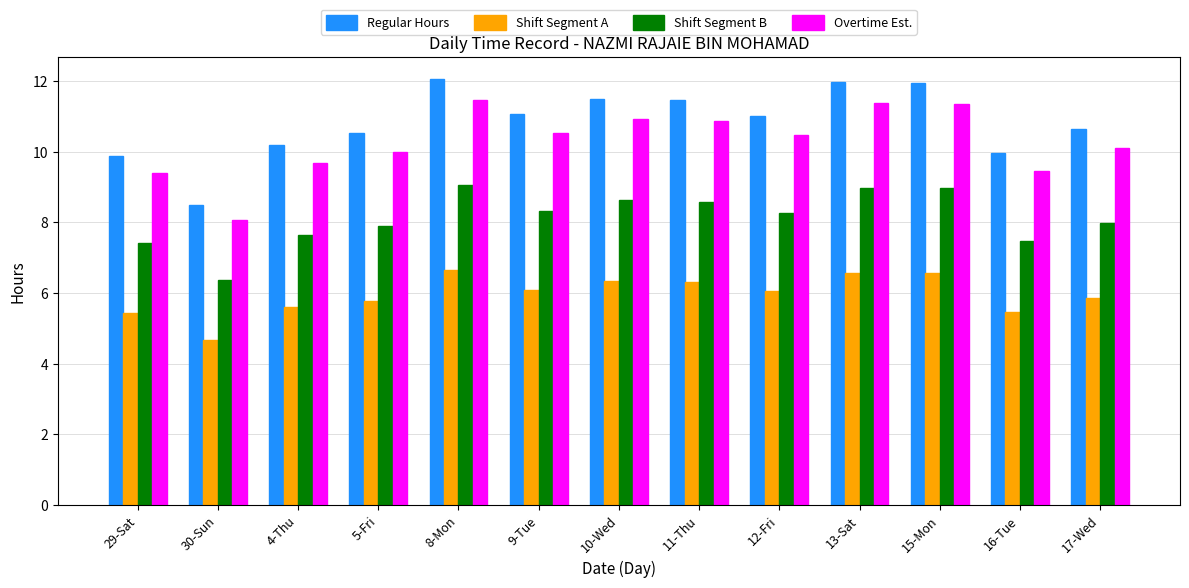

Is it true that Shift Segment A equals 6.3 at 10-Wed?

True